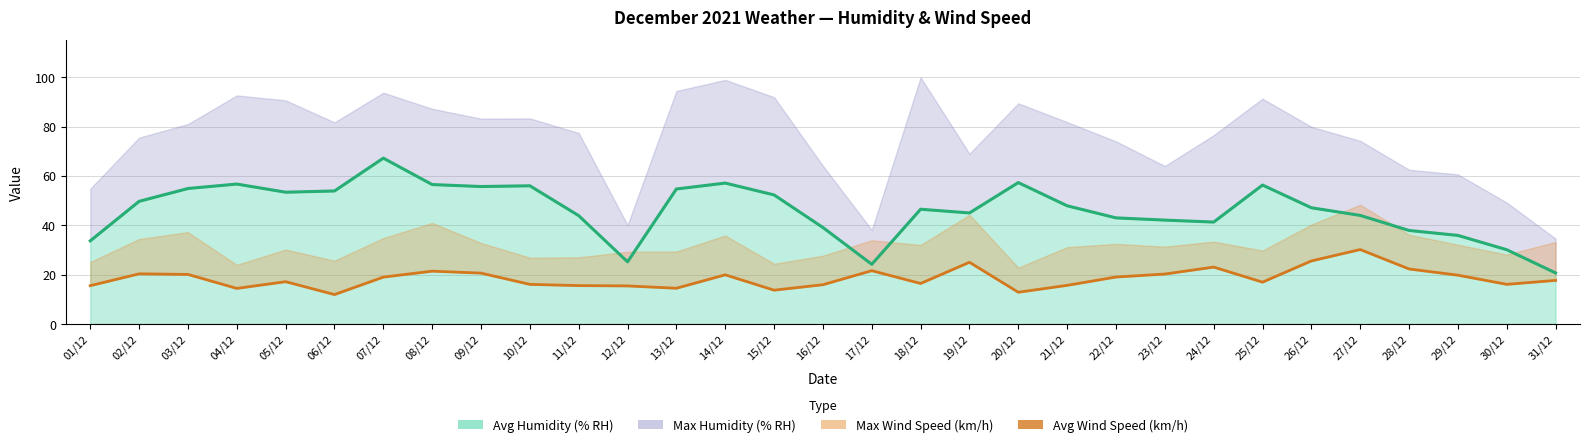

What is the label of the 13th point from the left?

13/12